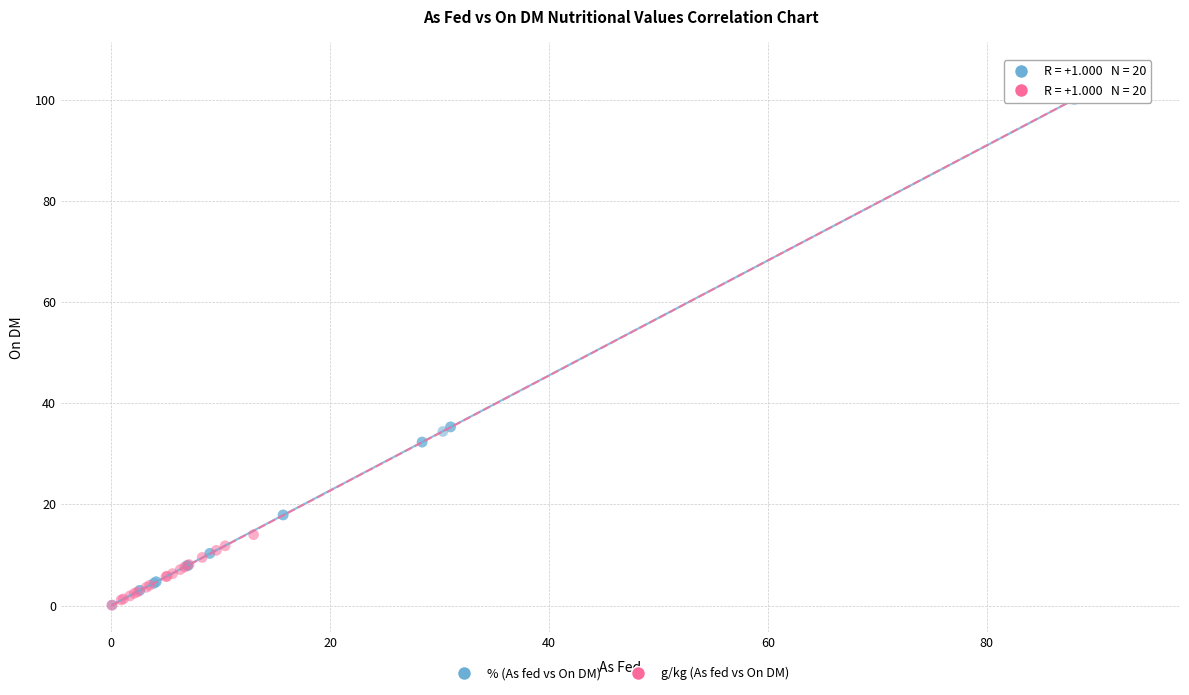

Which series contains the highest Y value?

g/kg (As fed vs On DM)